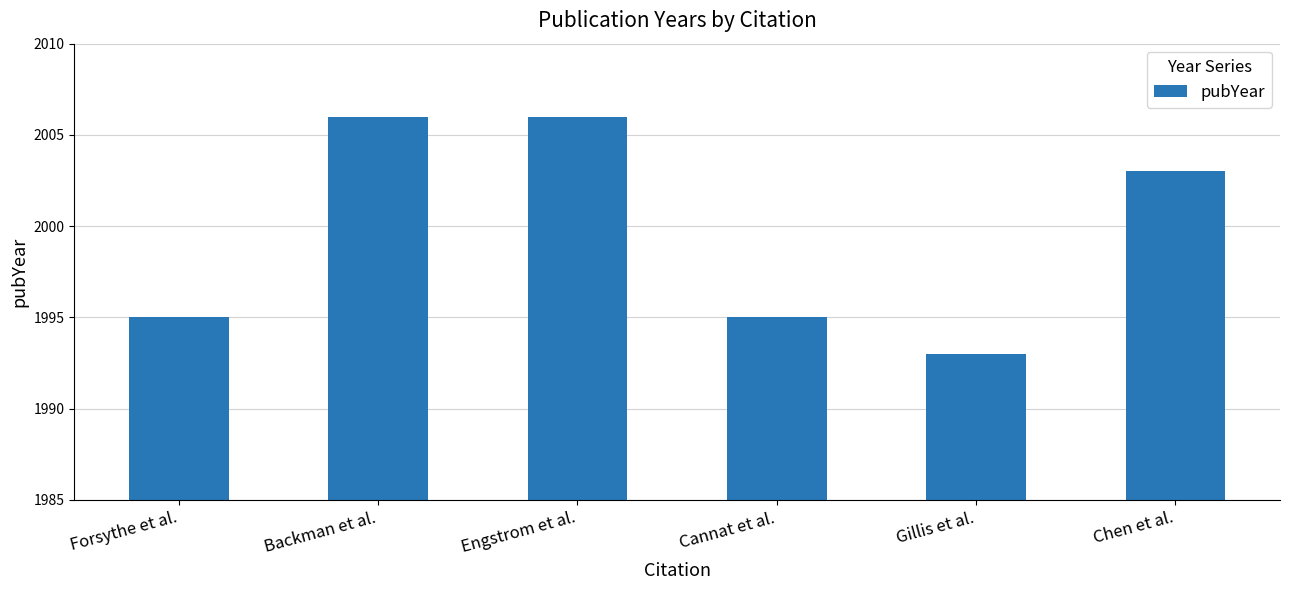

Between Engstrom et al. and Gillis et al., which is larger?

Engstrom et al.